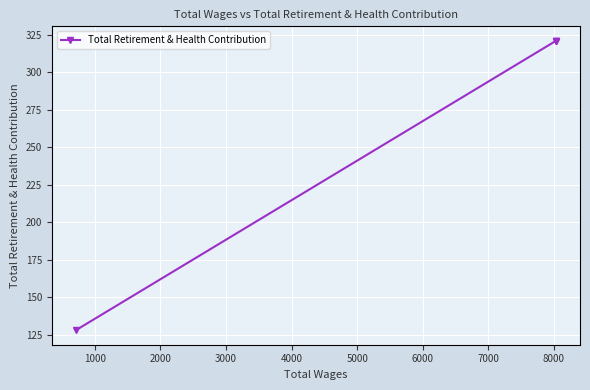

How many lines are shown in the chart?

1